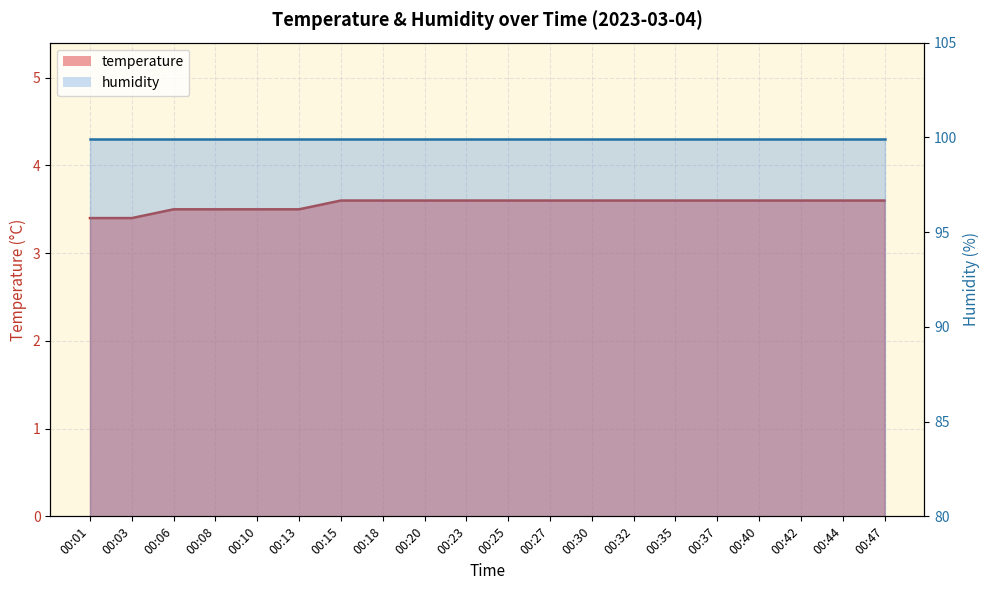

Which category has the highest value across all series?

00:15